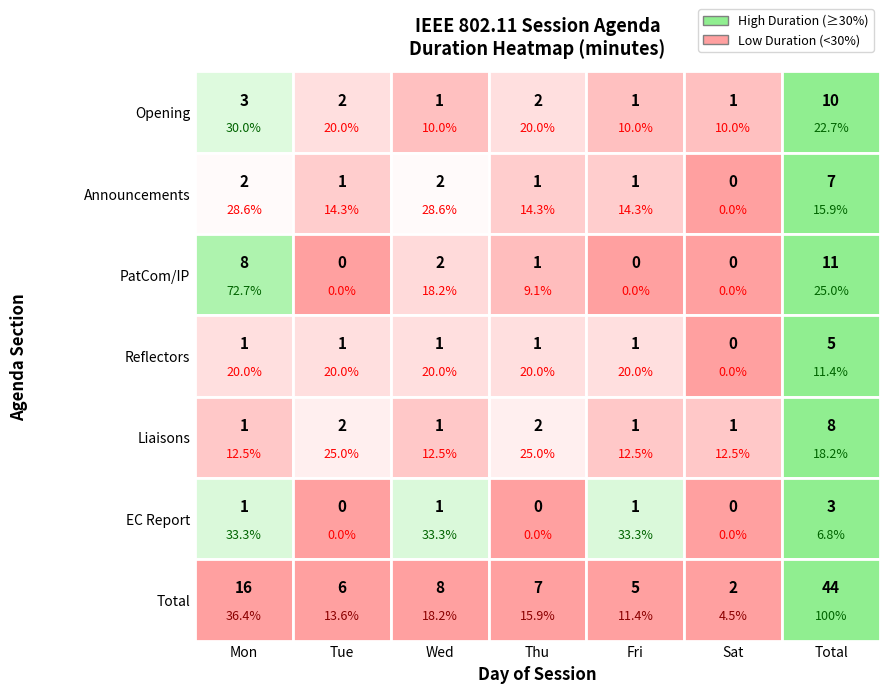

What is the highest value of the Announcements series?

2